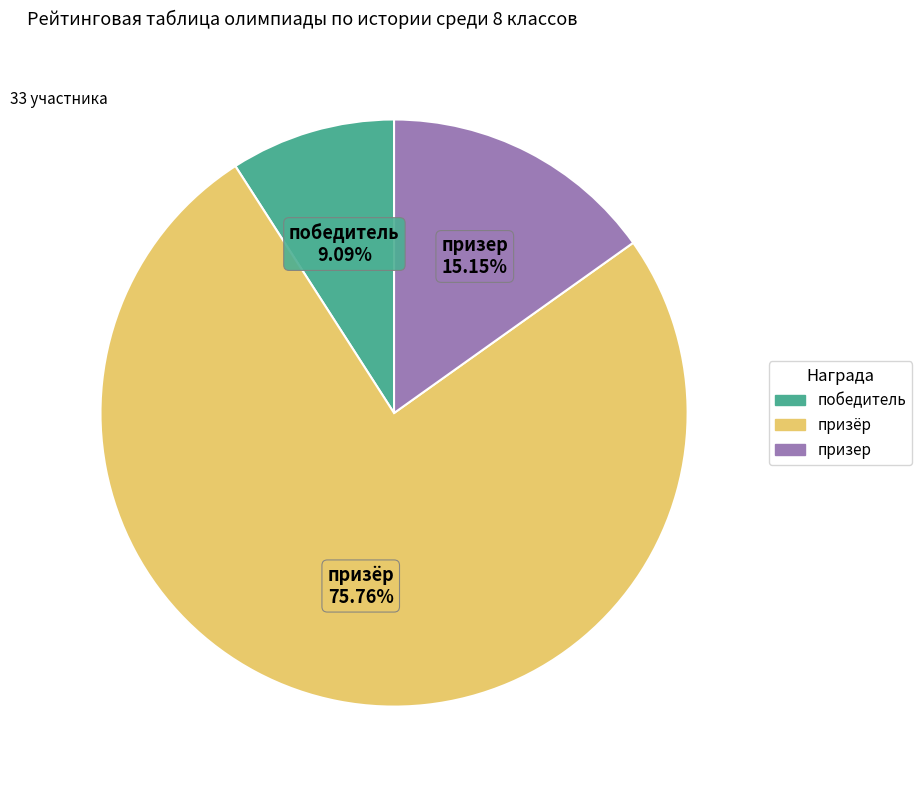

What percentage is the победитель slice, to the nearest percent?

9%